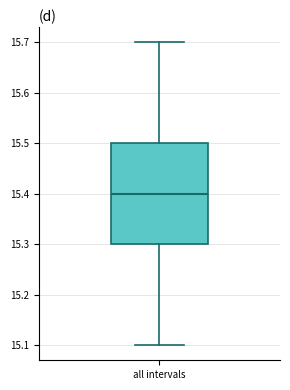

Read this box plot against the y-axis: the position of the median line, the range covered by the box, and the ends of both whiskers. The values are not printed on the chart, so give them approximately, as read against the axis.

median 15.4, box 15.3 to 15.5, whiskers 15.1 to 15.7